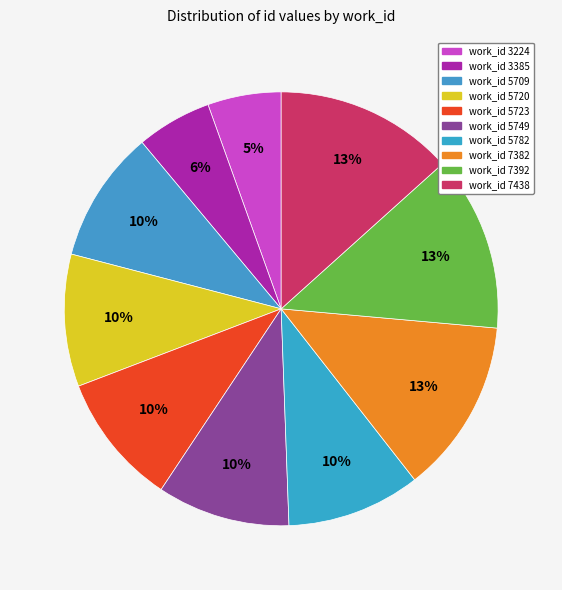

Rank the categories by value from lowest to highest.

3224, 3385, 5709, 5720, 5723, 5749, 5782, 7382, 7392, 7438